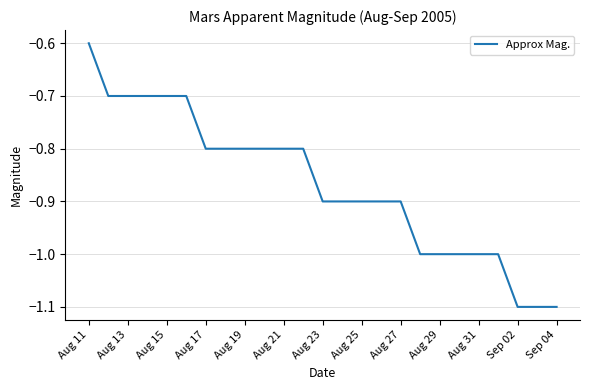

What is the difference between the maximum and minimum values?

0.5